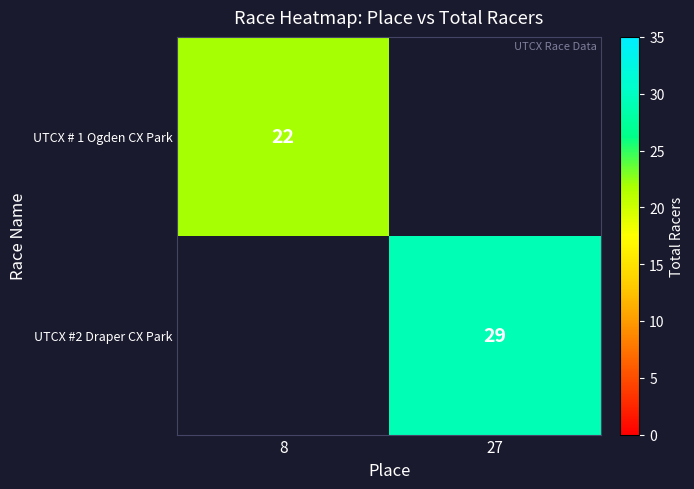

Is it true that UTCX #2 Draper CX Park equals 44 at 27?

False